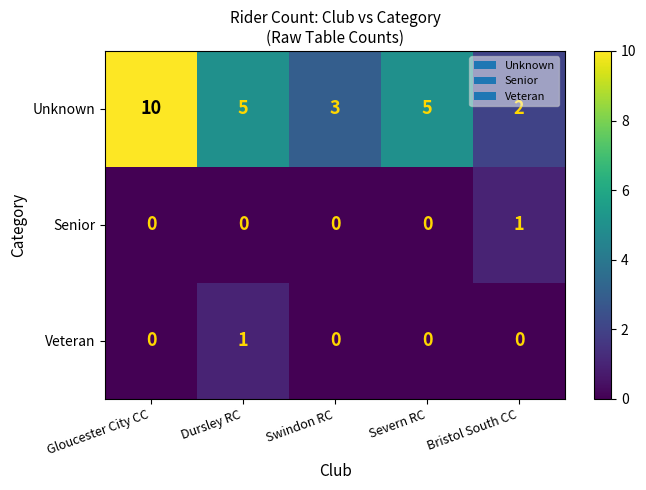

Count the number of data series in this chart.

3